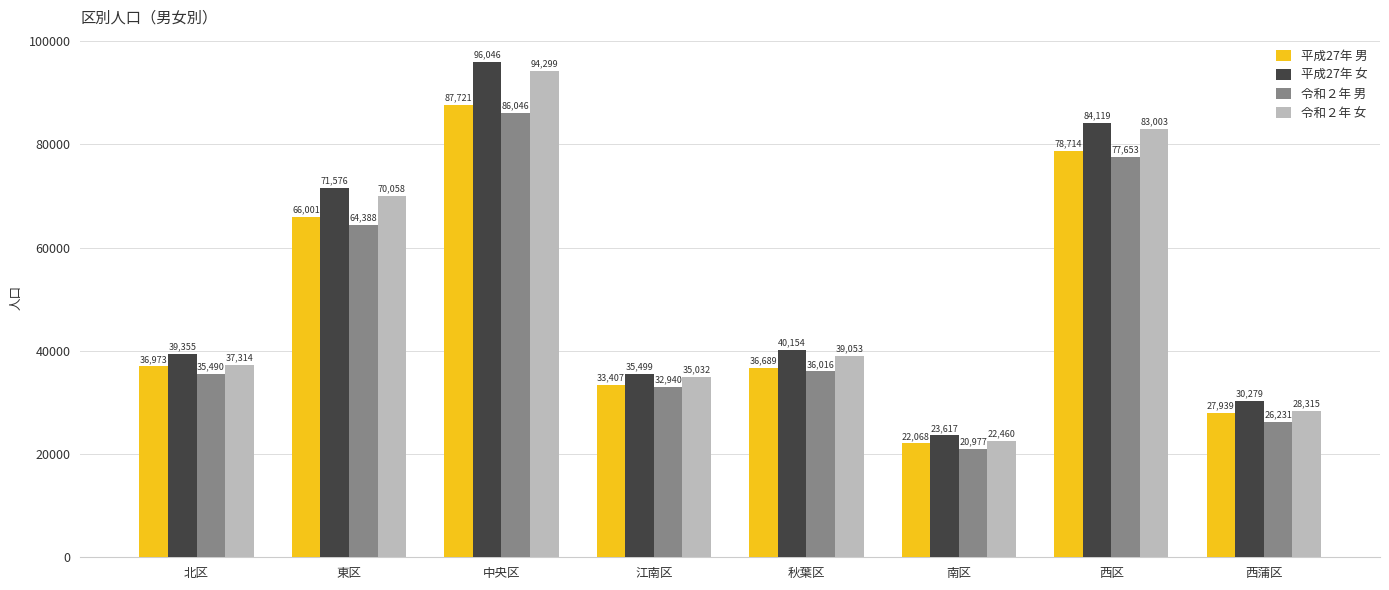

True or false: 令和２年 男 has a value of 52492 at 中央区.

False